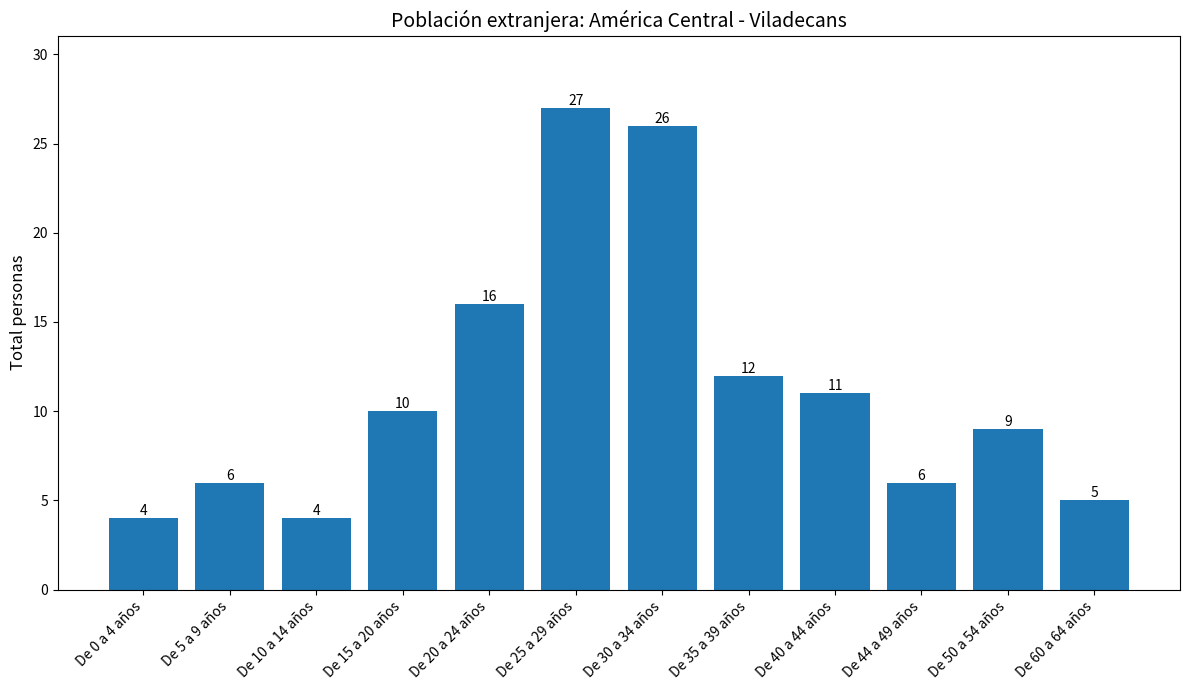

Are the bars grouped side by side (vs. stacked)?

No